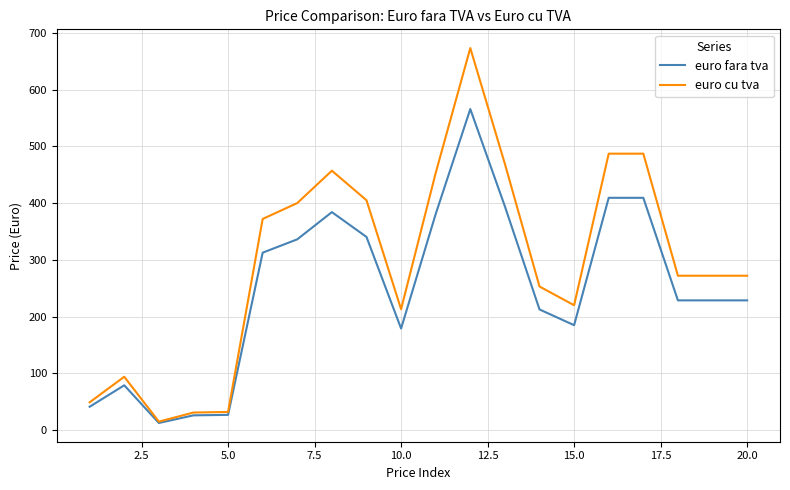

Which series has the largest total across all categories?

euro cu tva